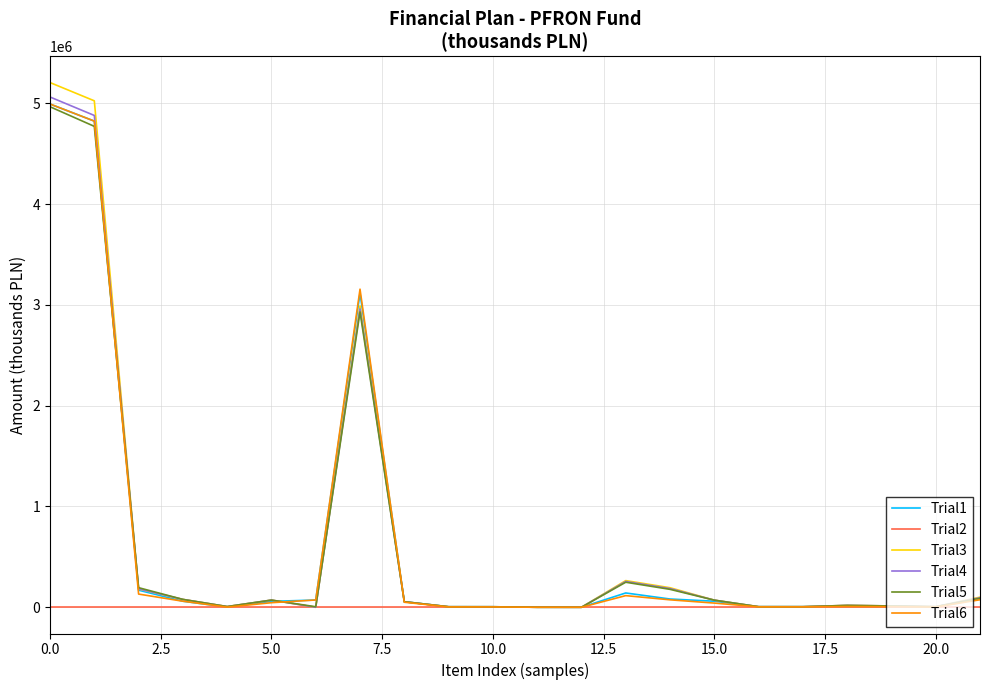

What is the greatest value displayed?

5206064